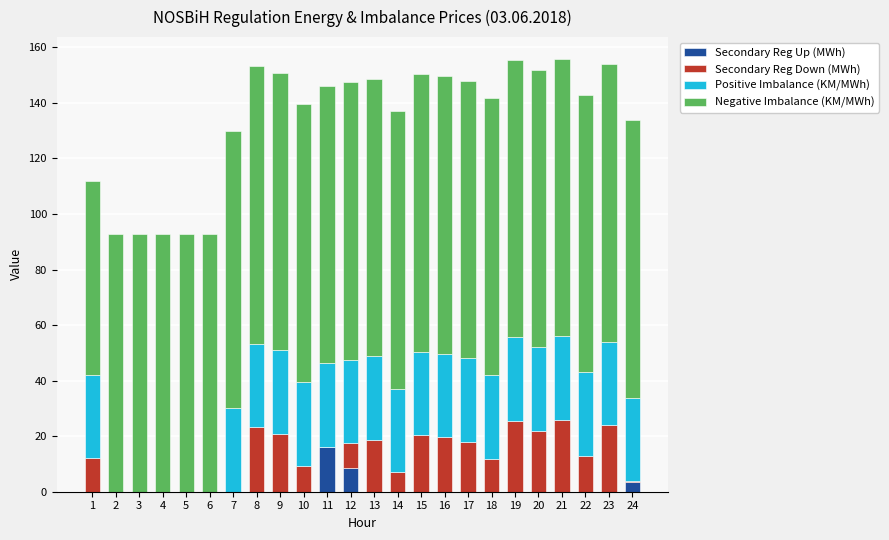

Which category has the highest value in the Secondary Reg Up (MWh) series?

11